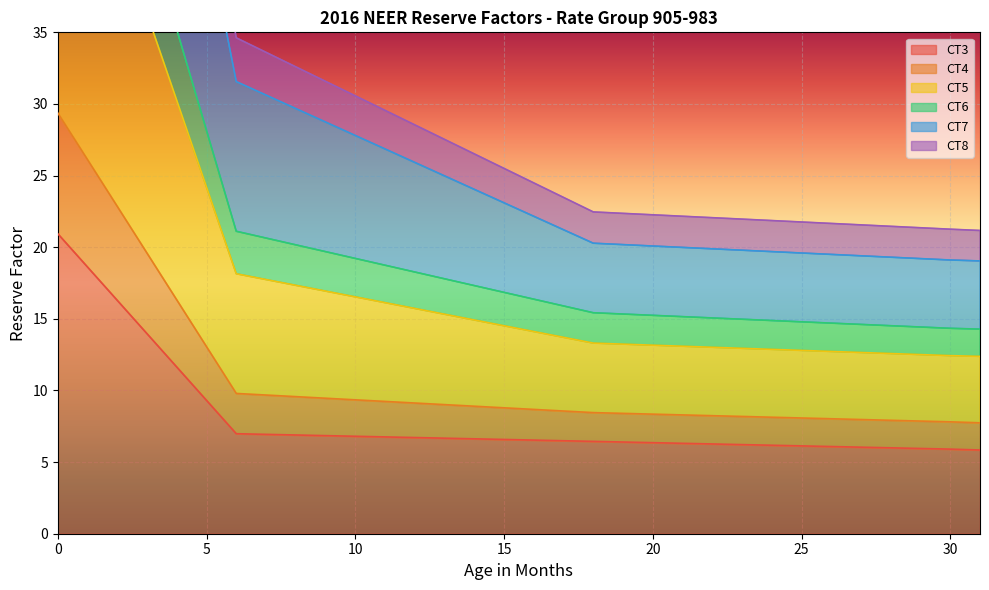

What is the smallest value displayed?

5.8